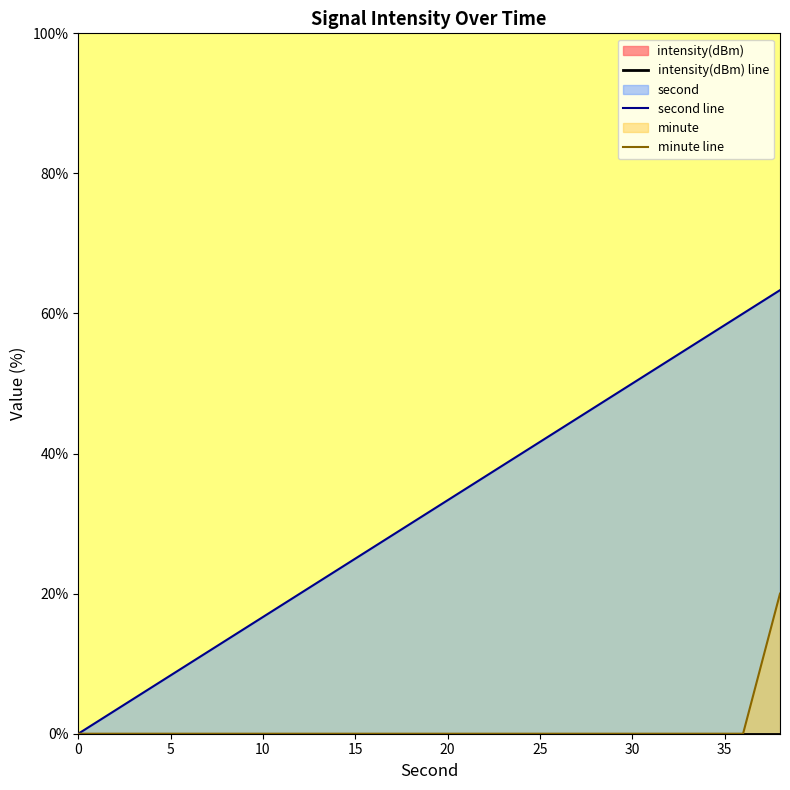

True or false: intensity(dBm) line and minute line cross at least once.

False